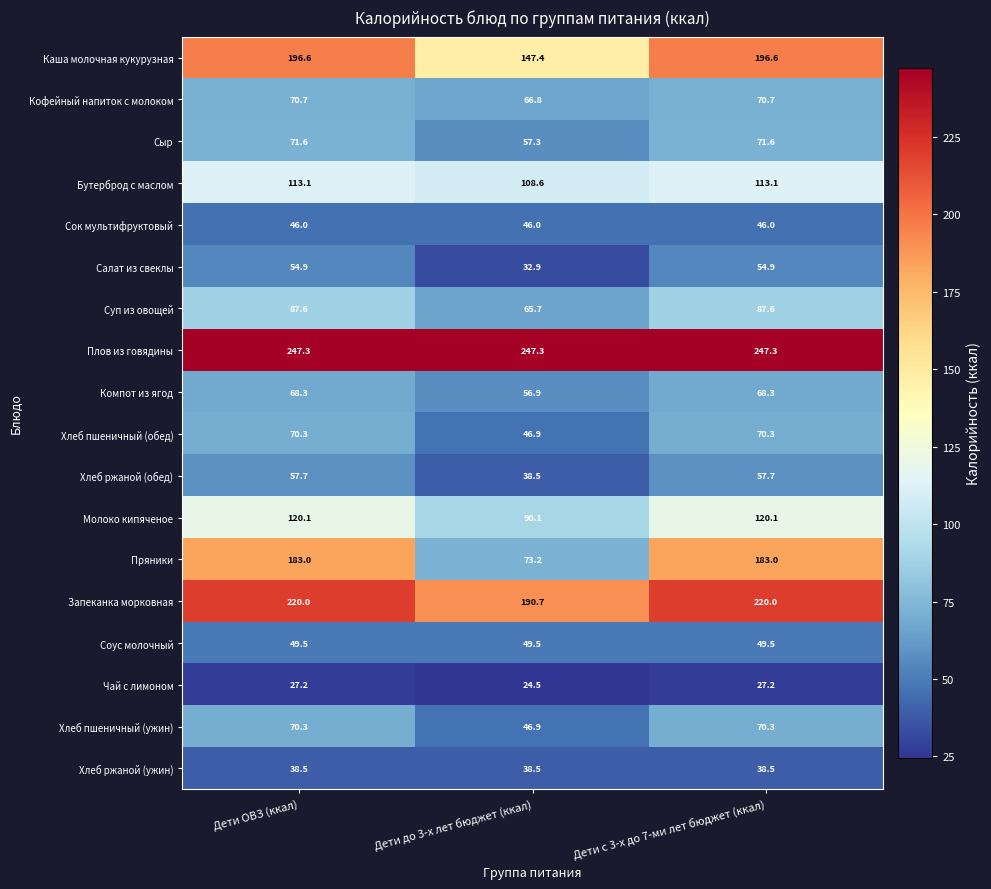

What is the maximum value shown in the chart?

247.3